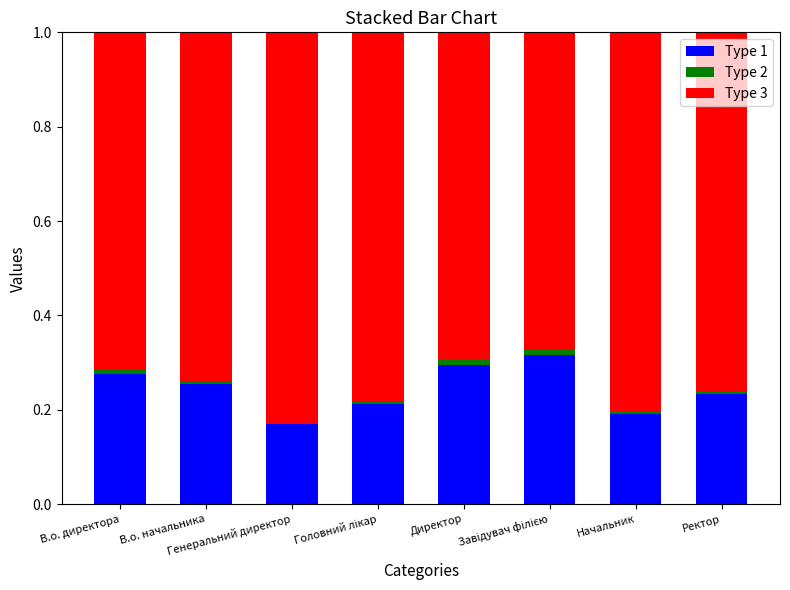

What is the value of the Type 1 bar at the 2nd from the left?

0.3